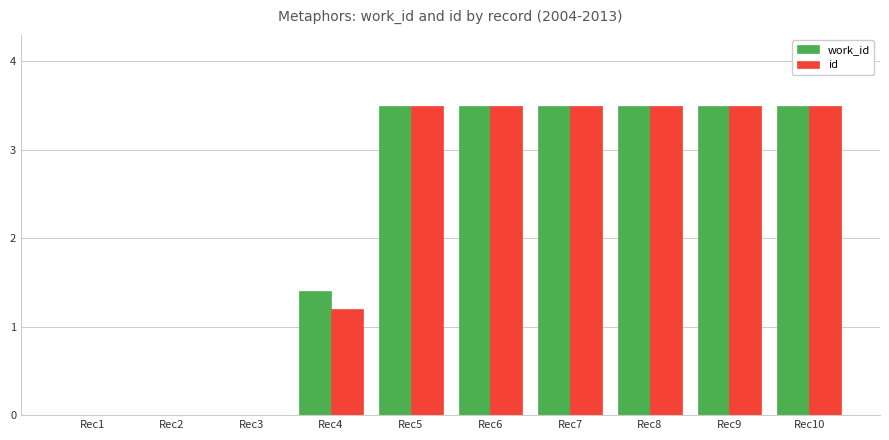

Between Rec3 and Rec4, which series saw the biggest shift?

work_id